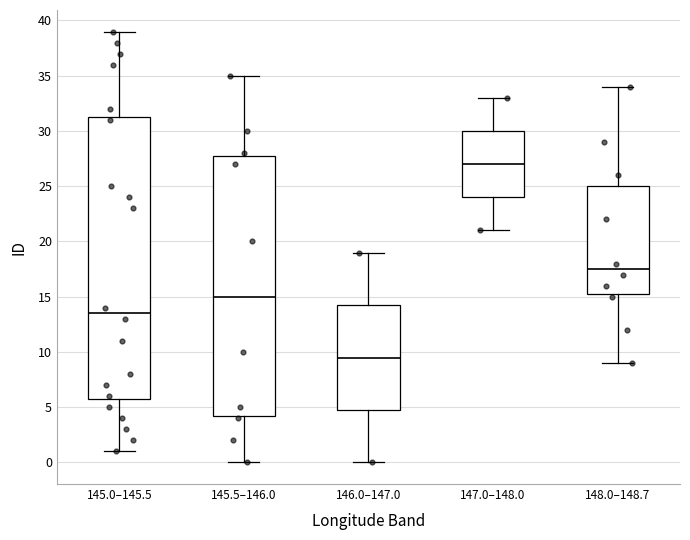

Which box's median line is the lowest?

146.0–147.0